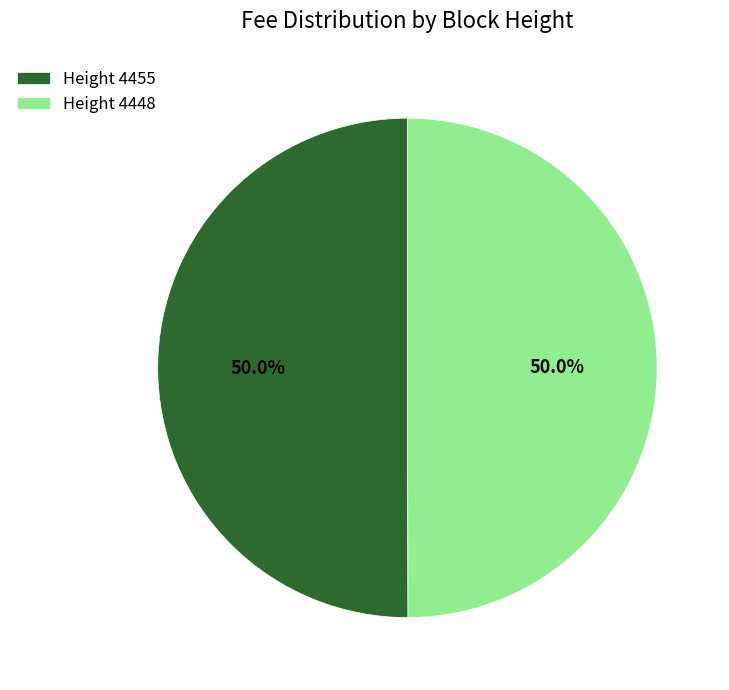

How much of the chart is everything except Height 4455?

50.0%